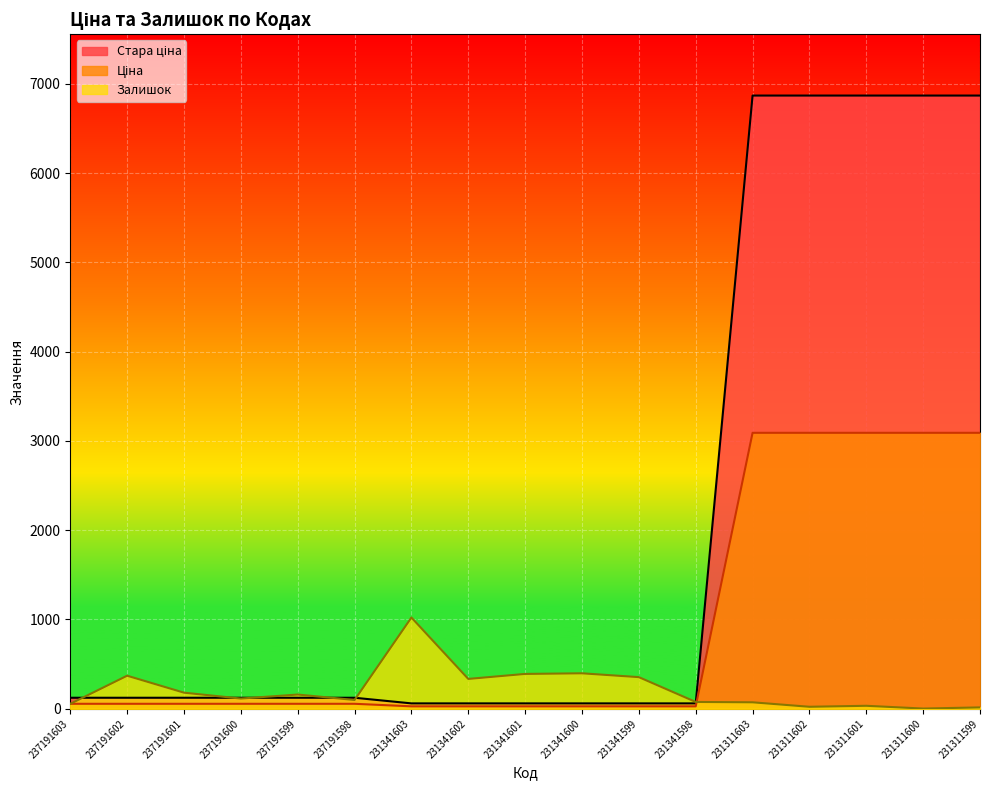

Which category has the lowest value across all series?

231311600